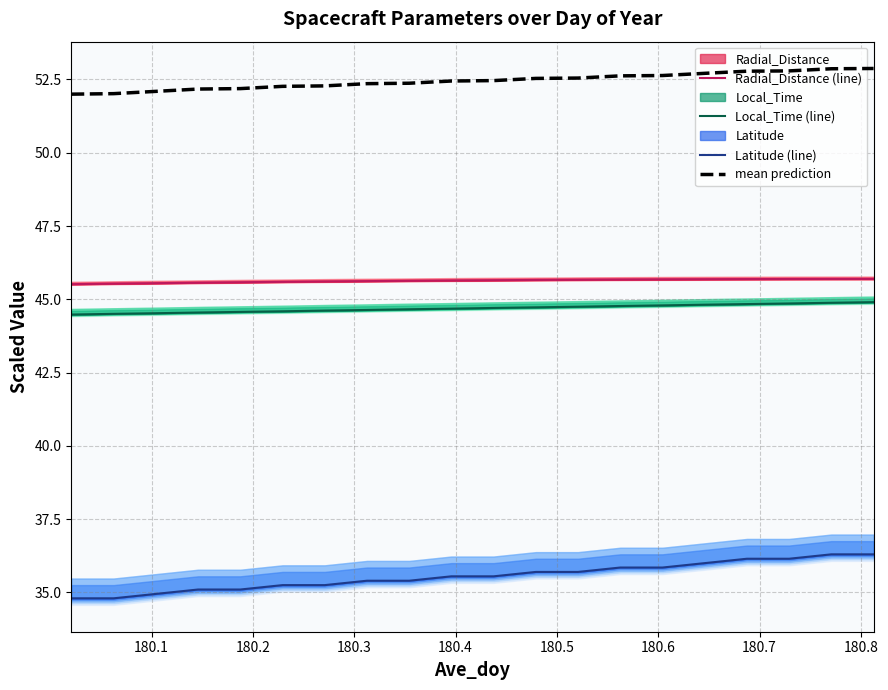

How many categories are shown in the chart?

20